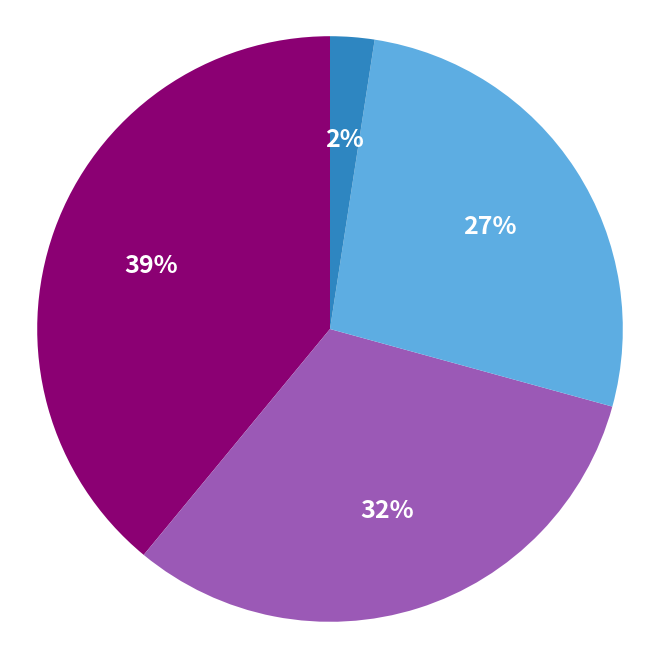

To the nearest percent, what is the difference between the largest and smallest slice percentages?

37%